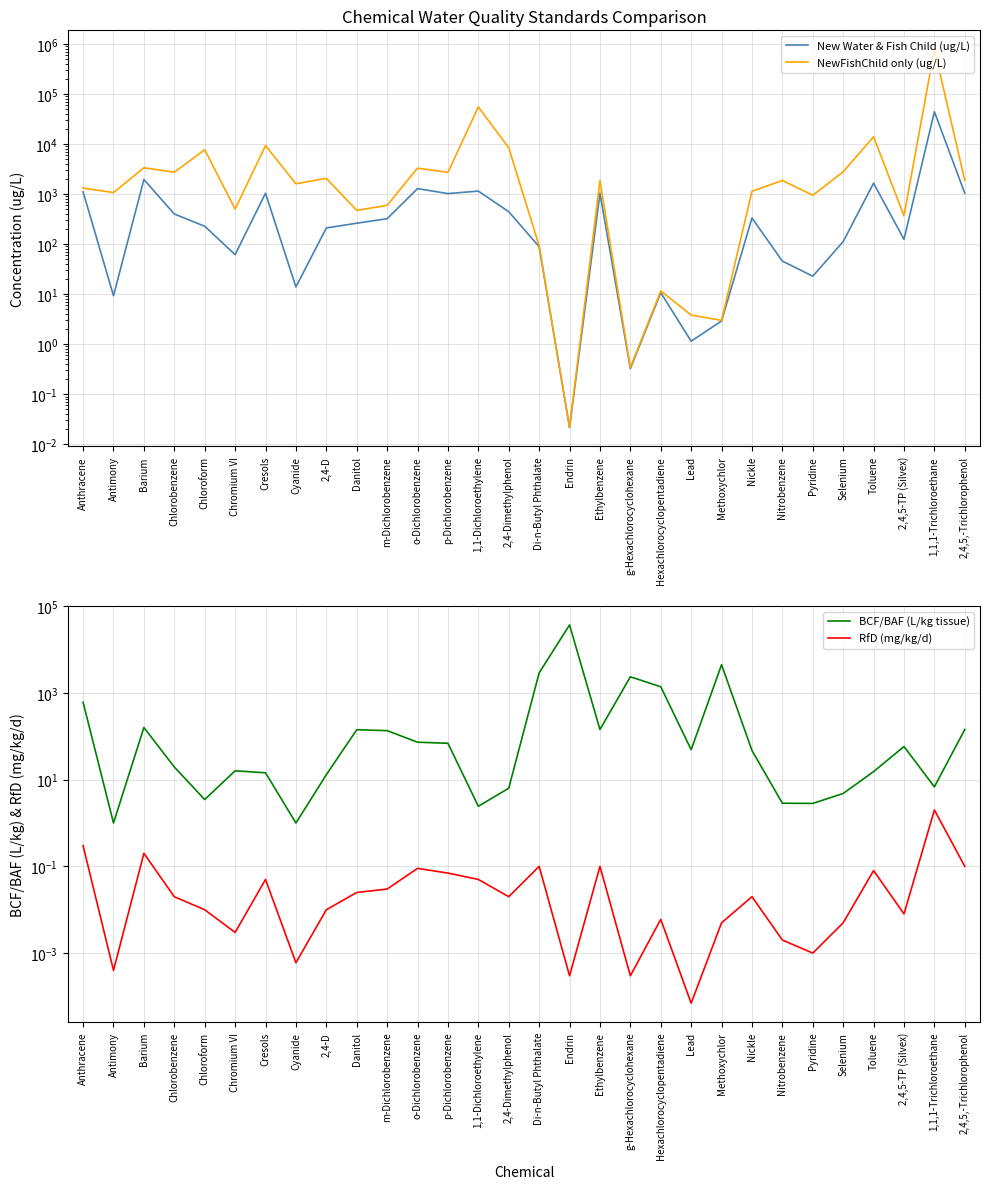

Is it true that RfD (mg/kg/d) equals 0.5 at Anthracene?

False